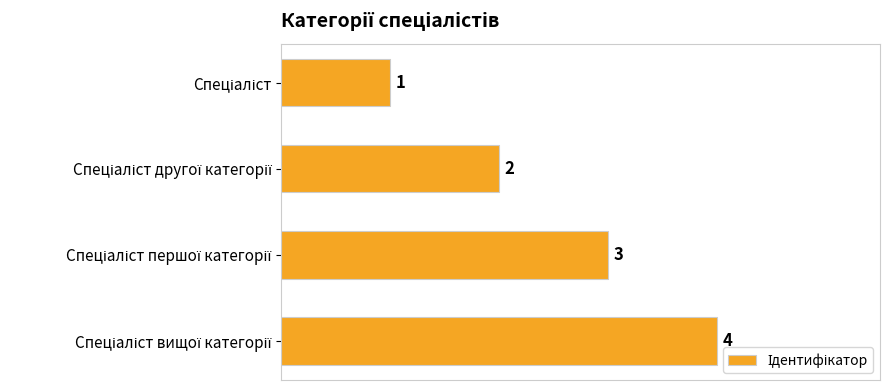

What is the greatest value displayed?

4